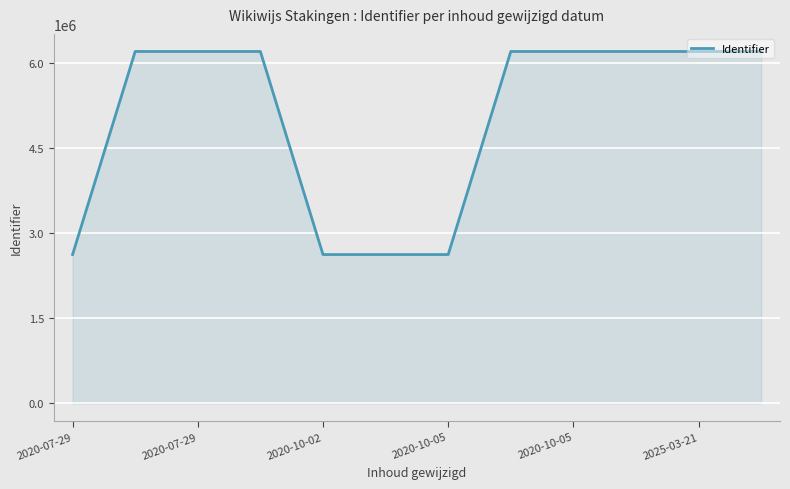

What is the greatest value displayed?

6200238